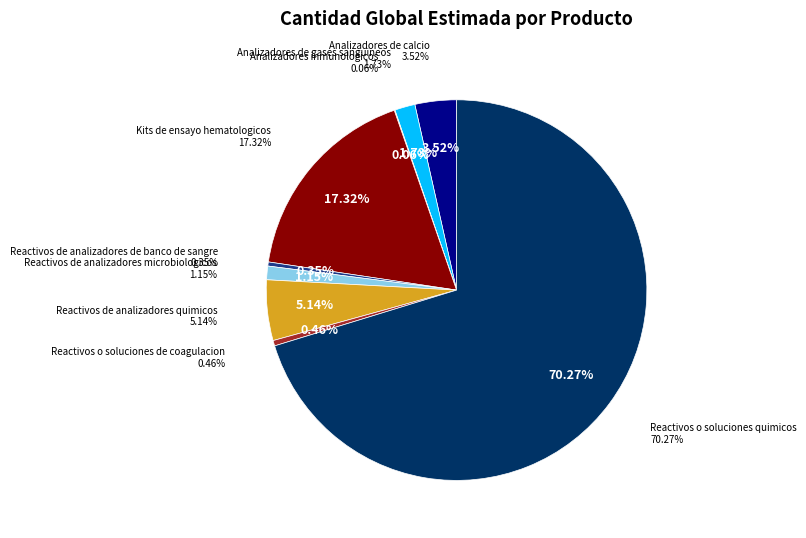

True or false: Reactivos de analizadores de banco de sangre accounts for 15% of the total.

False